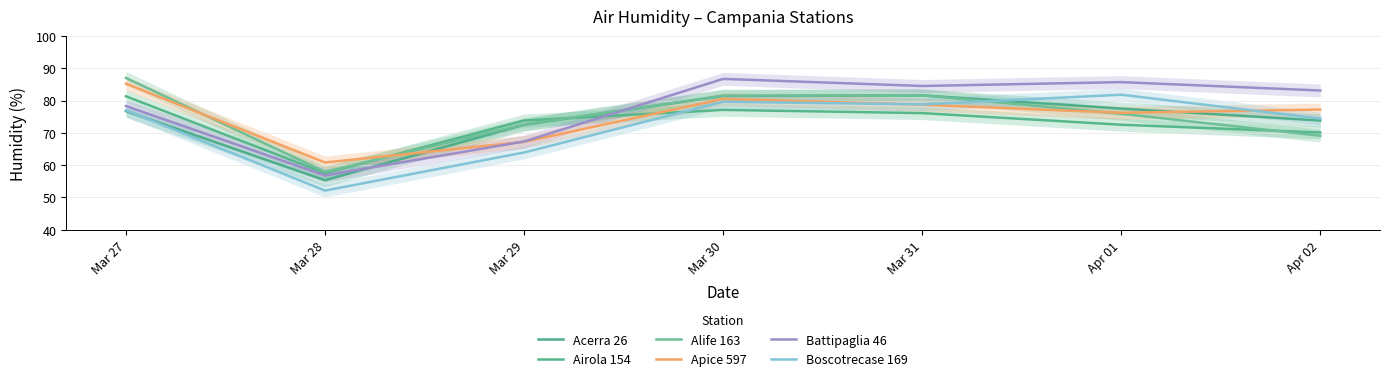

At which category does Battipaglia 46 reach its first local valley?

Mar 28